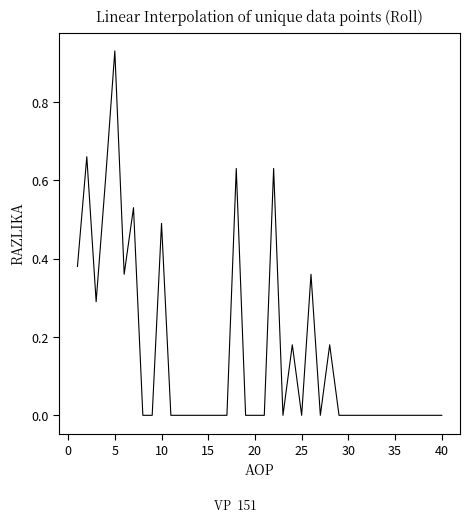

How many points are higher than both their immediate neighbors (excluding endpoints)?

9